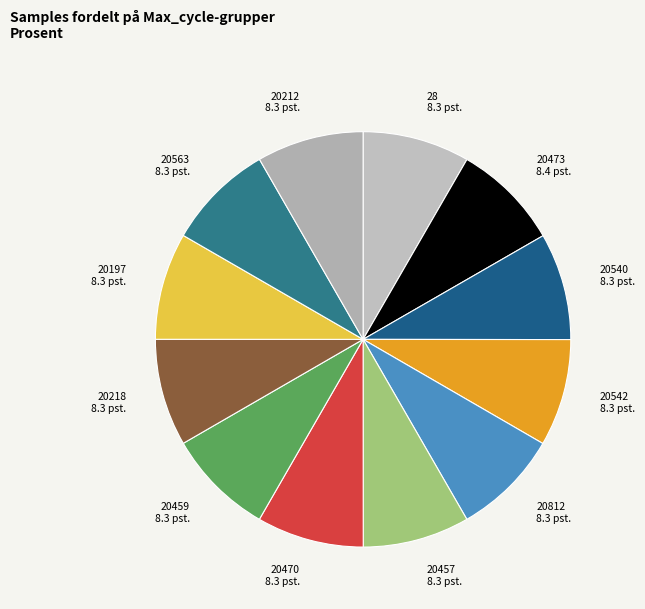

What is the ratio of the value at 20473 to the value at 20218?

1.0